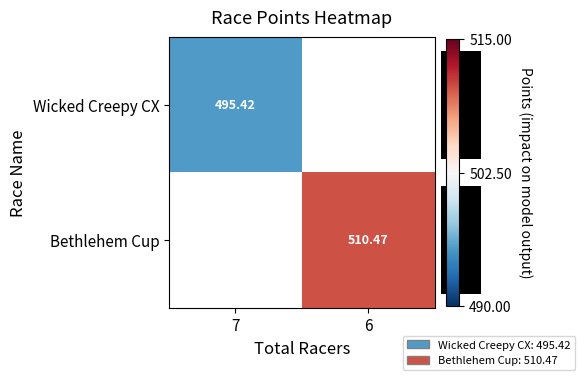

How many values in the Bethlehem Cup series exceed 510?

1